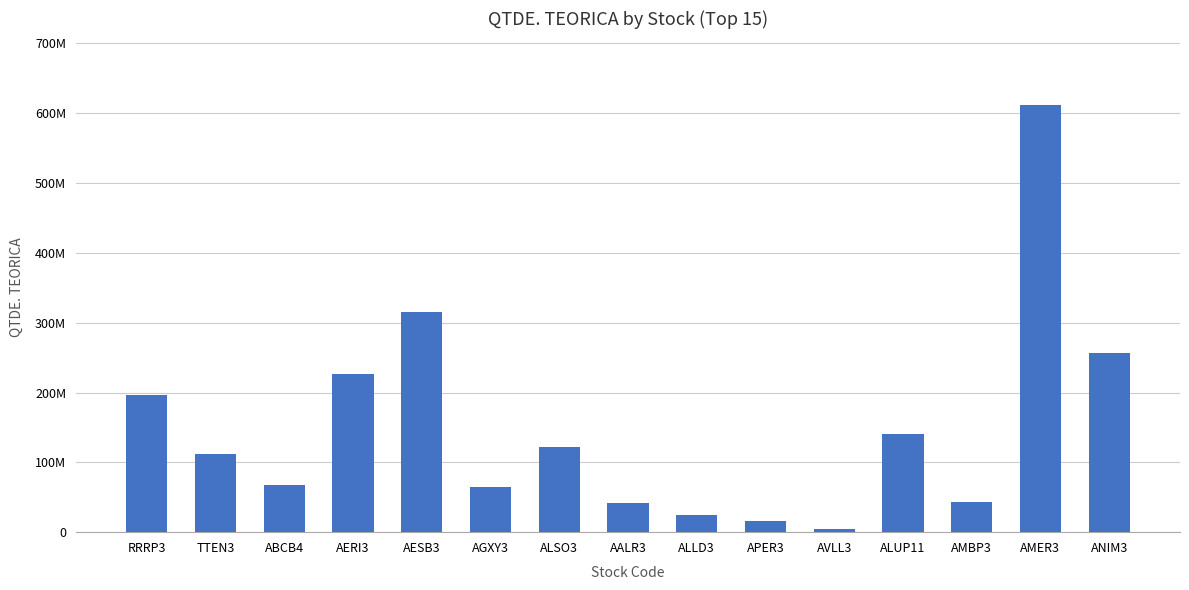

What is the value of the 6th bar from the left?

64701030